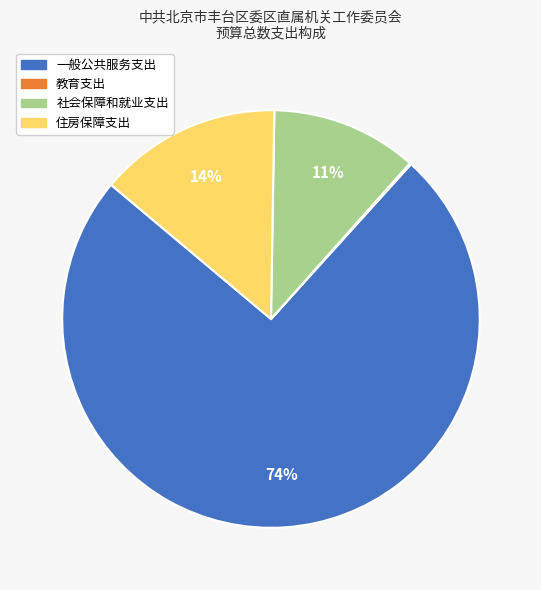

Is the sum of 社会保障和就业支出 and 住房保障支出 greater than half?

No